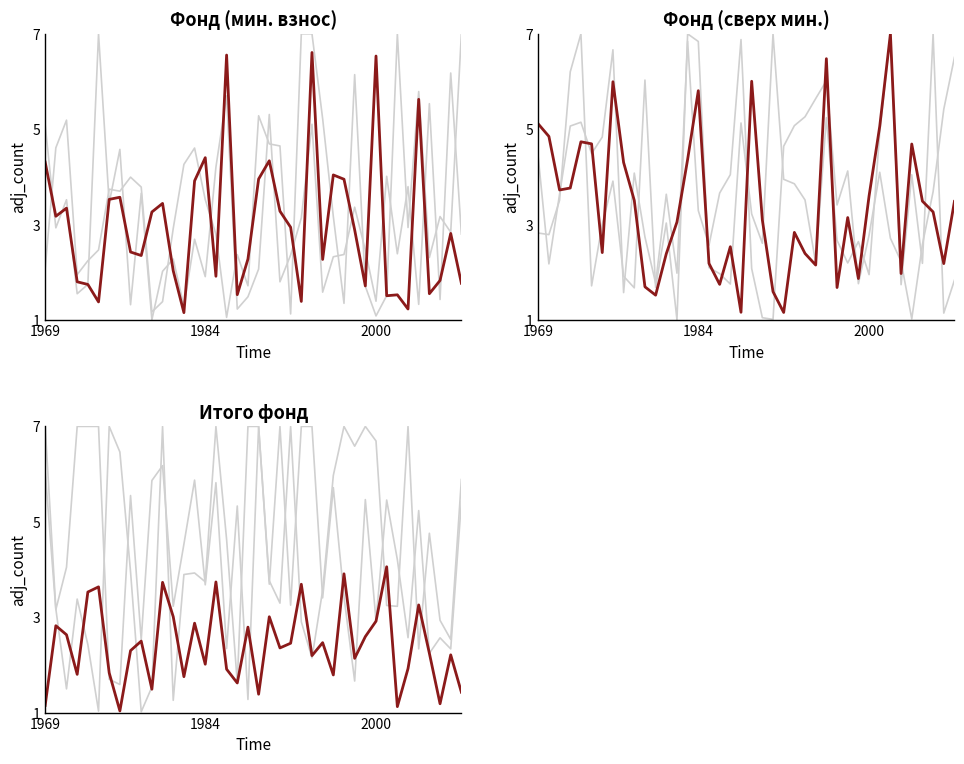

At which label does Фоновая линия 2 first exceed 3?

1969